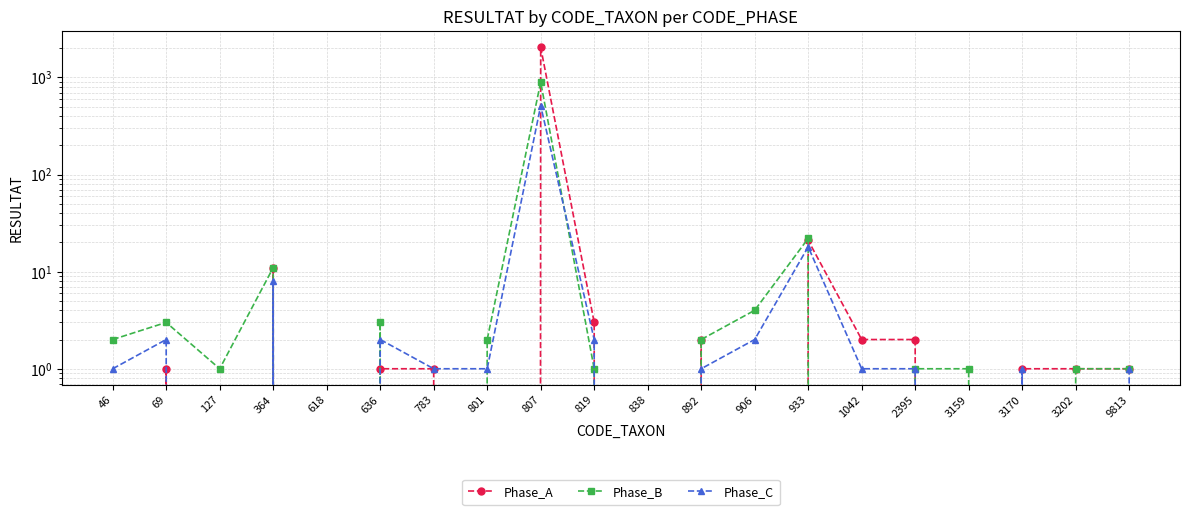

Where does the Phase_B series first go above 1?

46